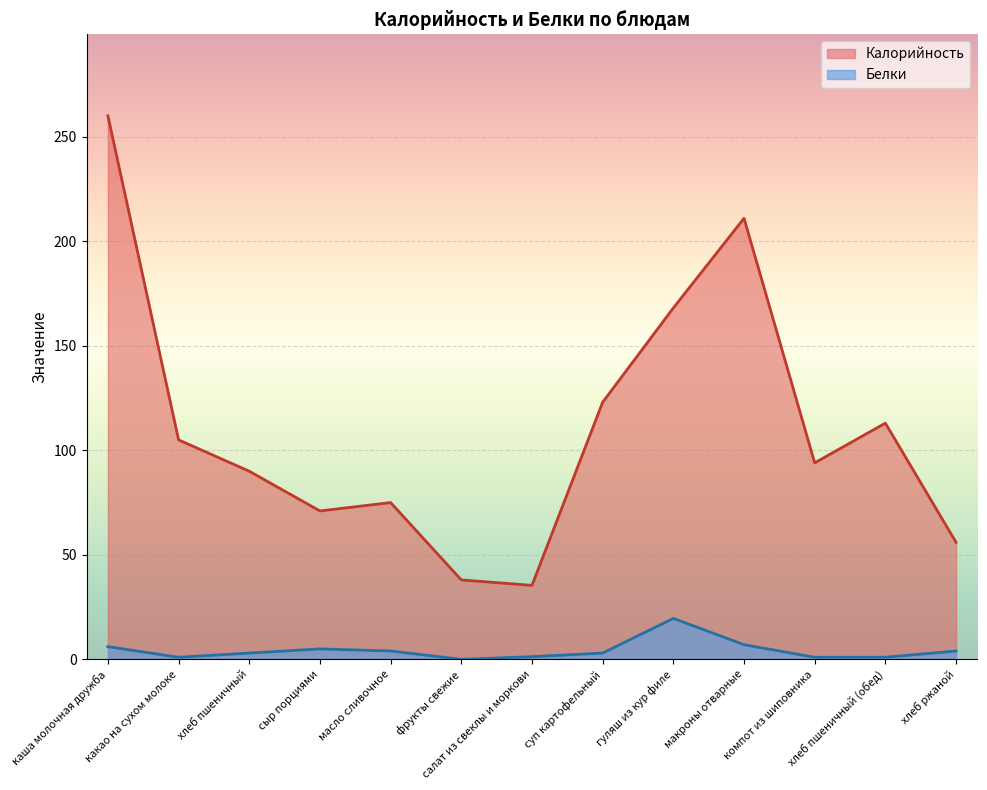

How many values in Белки are above zero?

12